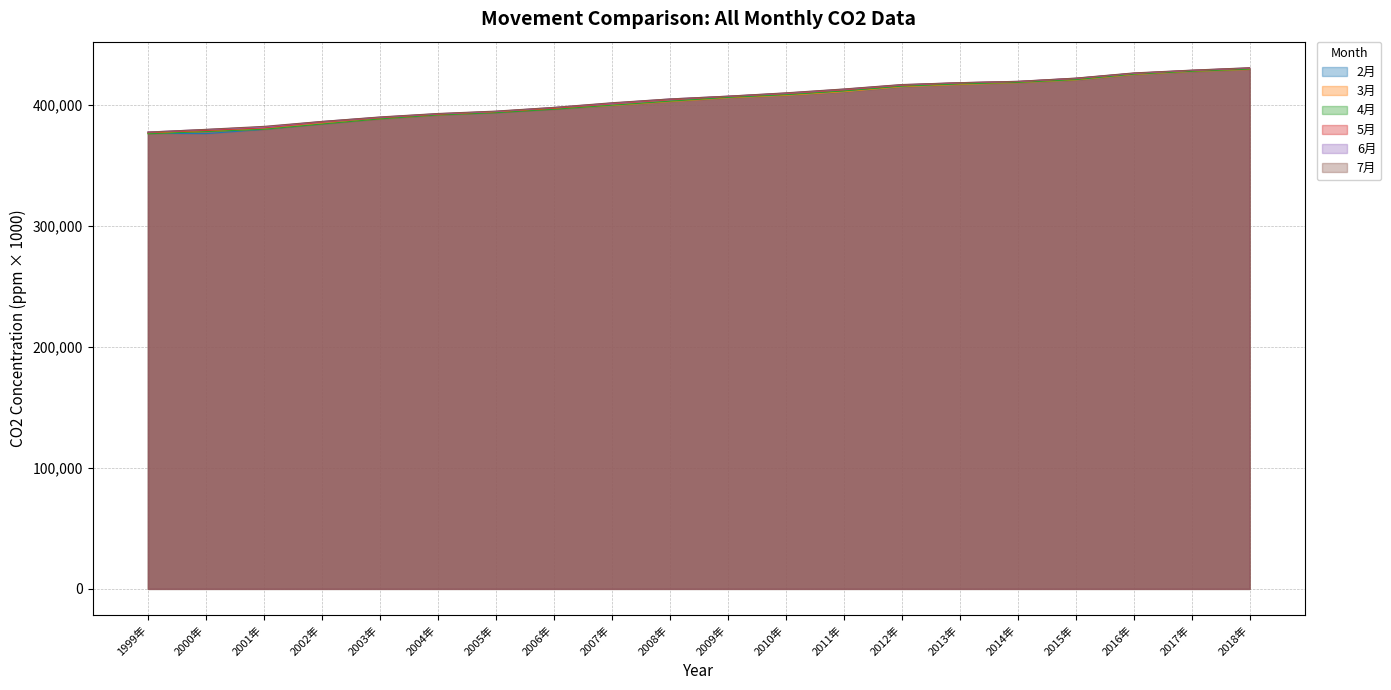

The 7月 series shows 682028 at 2001年. True or false?

False